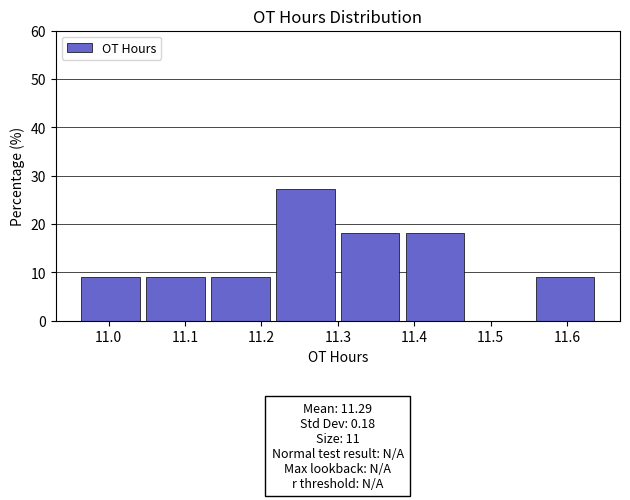

Over which range of the x-axis is the bar tallest?

11.215 to 11.300